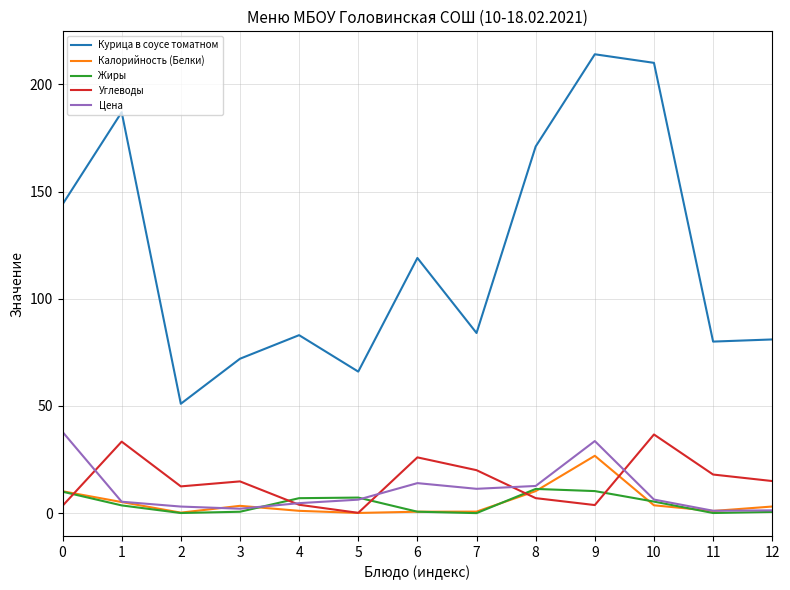

True or false: Калорийность (Белки) and Курица в соусе томатном cross at least once.

False